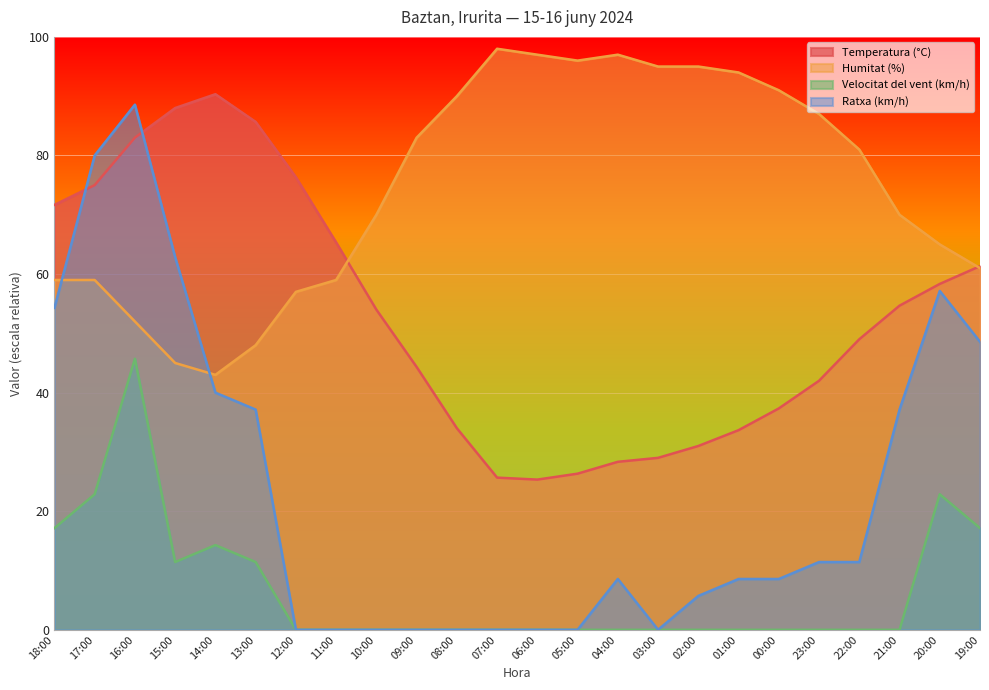

True or false: Ratxa (km/h) and Velocitat del vent (km/h) intersect in this chart.

False